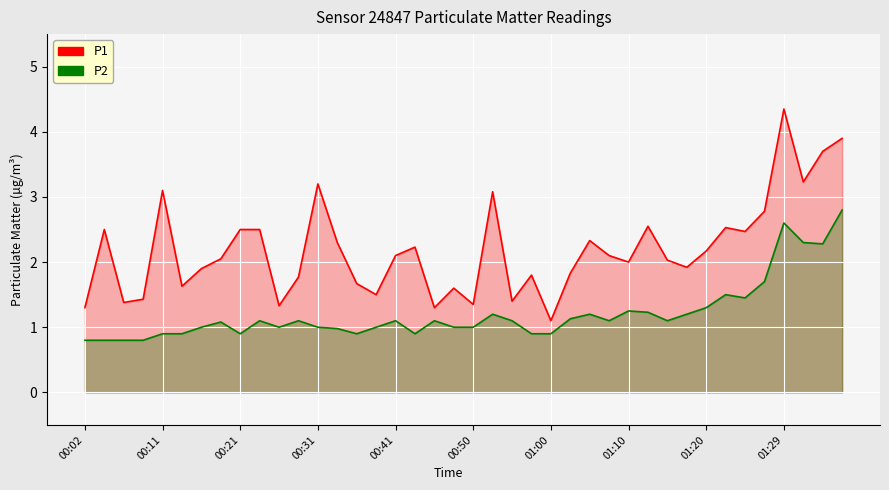

True or false: P2 and P1 cross at least once.

False